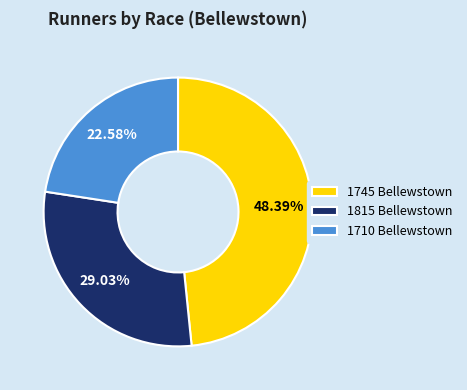

Does 1745 Bellewstown account for over 50% of the chart?

No